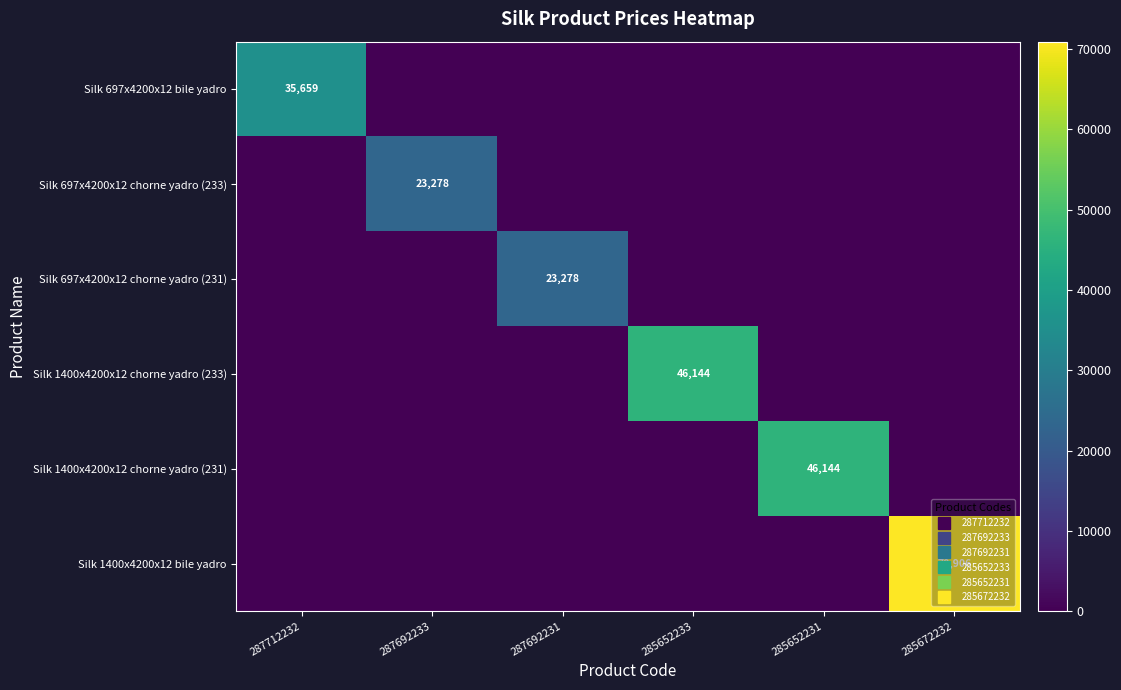

What is the sum of all Silk 697x4200x12 bile yadro values?

35659.4